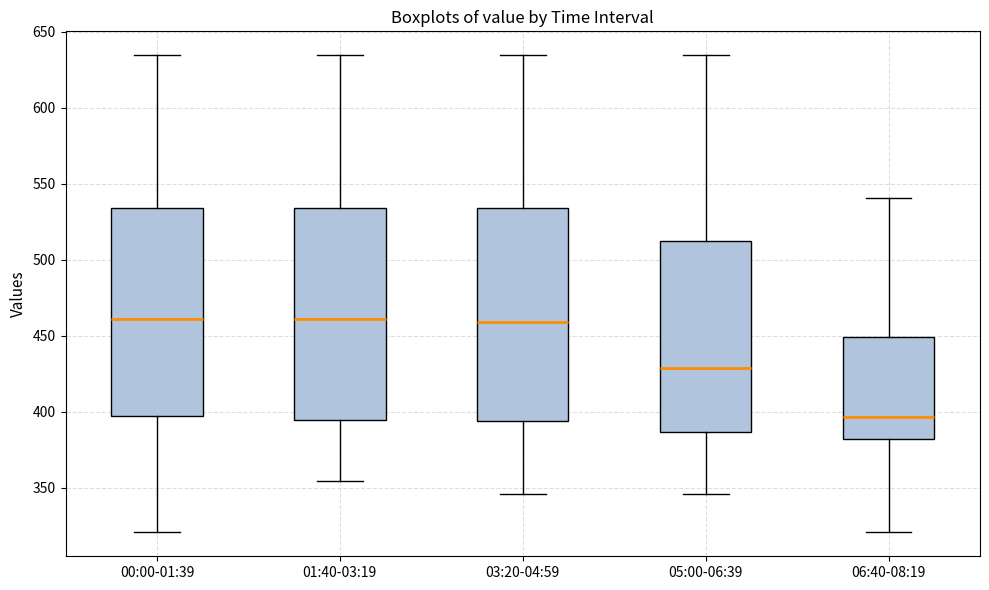

Reading left to right, read every box against the y-axis: the position of its median line, the range the box covers, and the ends of its whiskers. The values are not printed on the chart, so give them approximately, as read against the axis.

00:00-01:39: median 460, box 395 to 535, whiskers 320 to 635
01:40-03:19: median 460, box 395 to 535, whiskers 355 to 635
03:20-04:59: median 460, box 395 to 535, whiskers 345 to 635
05:00-06:39: median 430, box 385 to 515, whiskers 345 to 635
06:40-08:19: median 395, box 380 to 450, whiskers 320 to 540